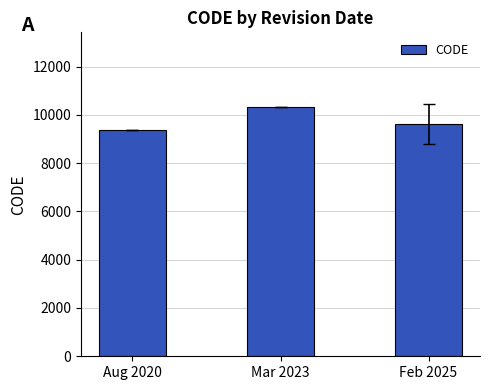

How many values are between 9375 and 10323?

3